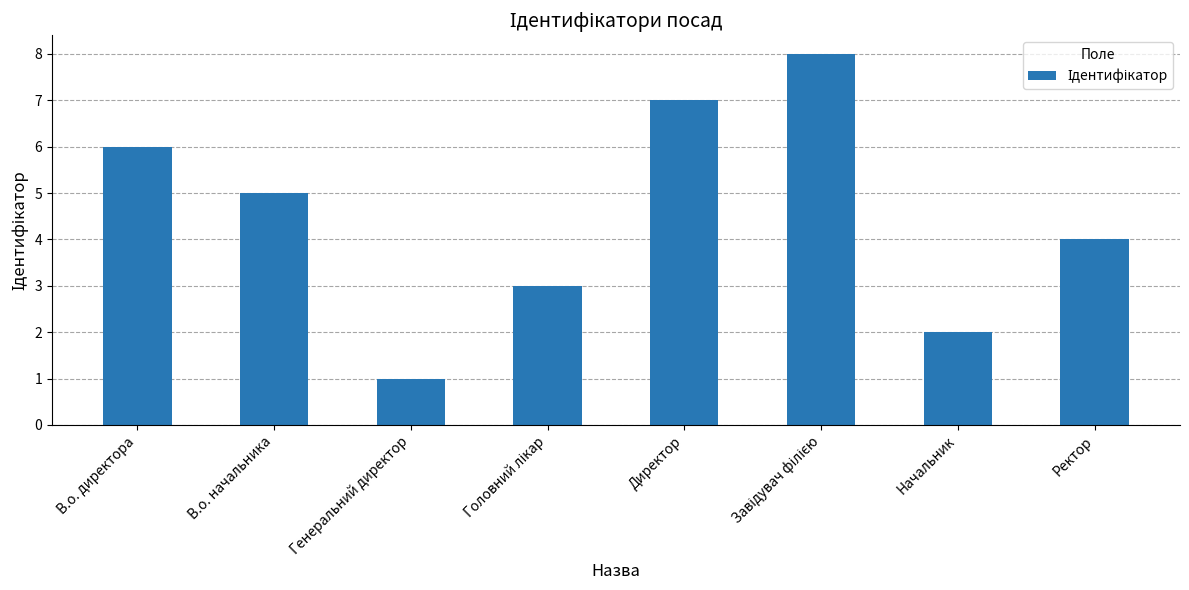

What is the change in value from Генеральний директор to Начальник?

+1